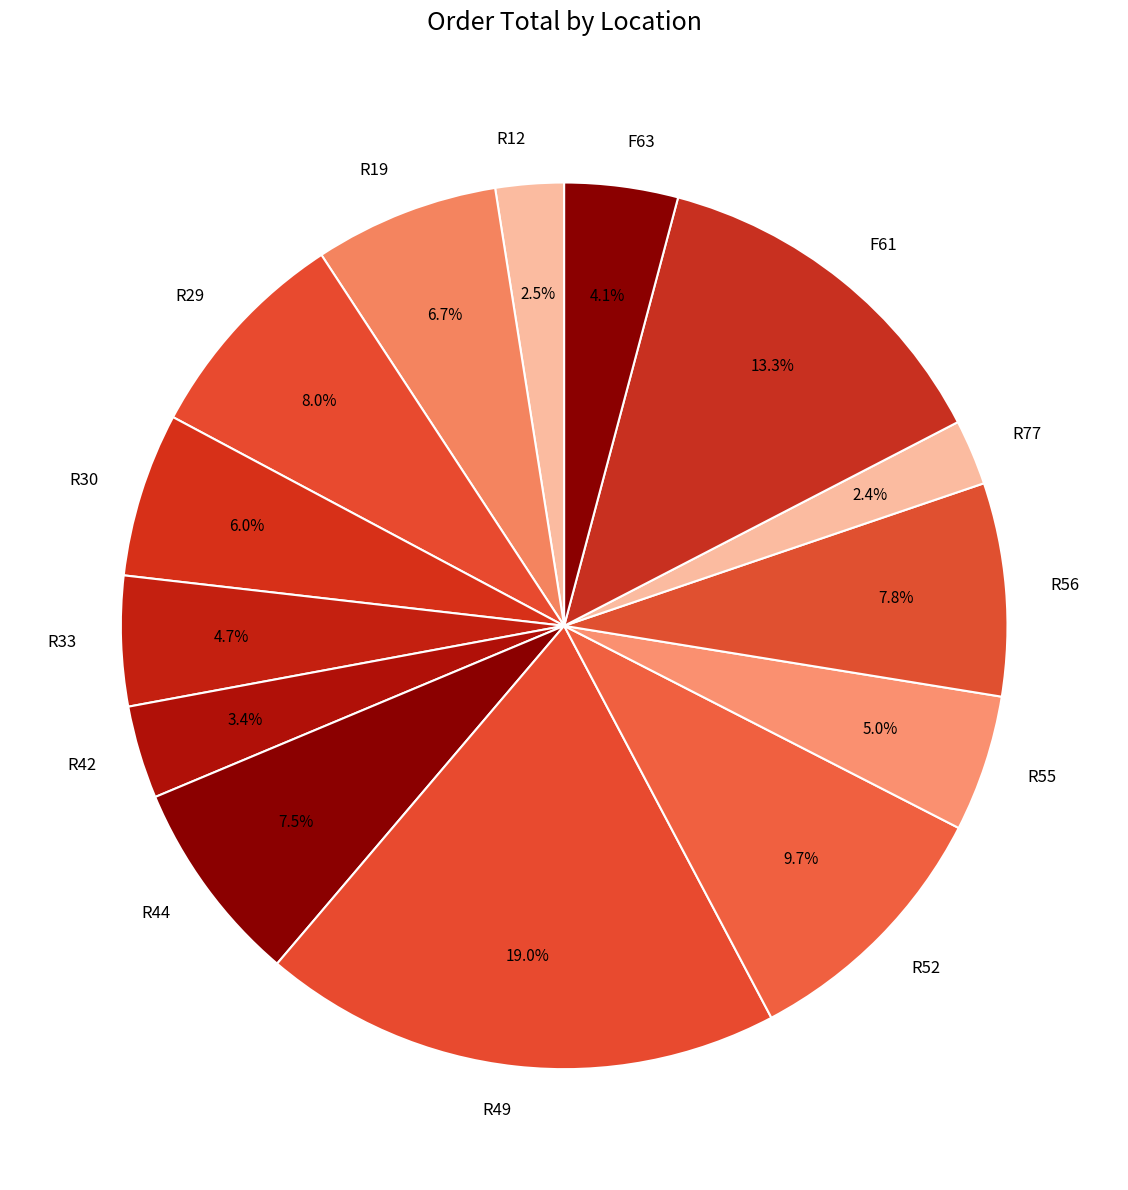

To the nearest percent, what percentage of the pie is R33?

5%